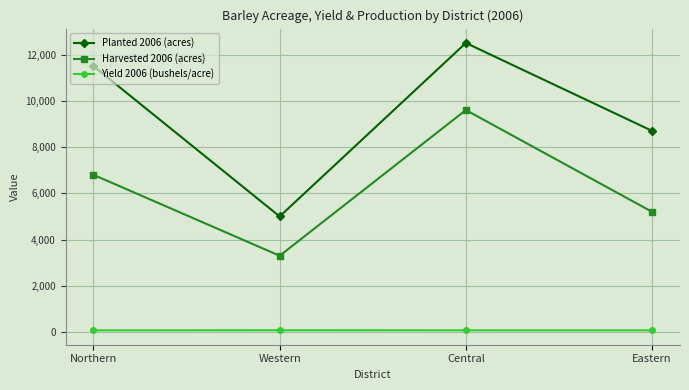

How many interior local peaks does the Planted 2006 (acres) series have?

1